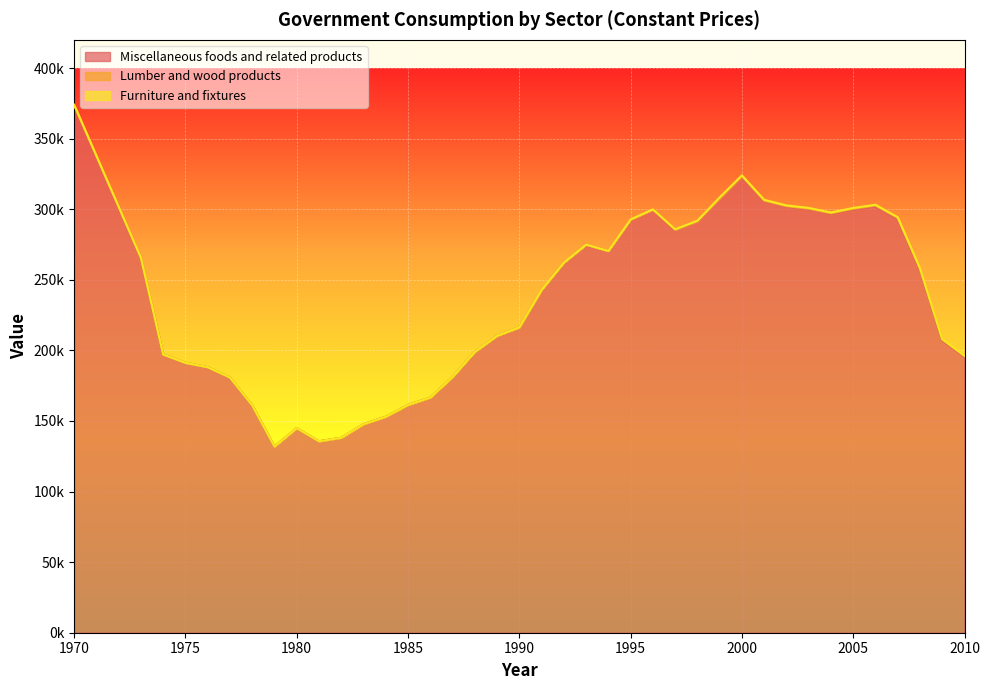

What are all the series names shown in the legend?

Miscellaneous foods and related products, Lumber and wood products, Furniture and fixtures